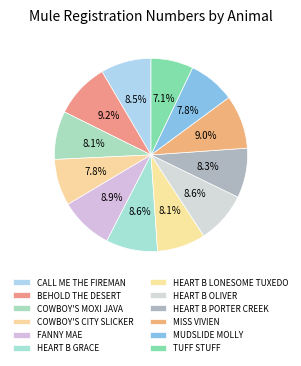

Is it true that MUDSLIDE MOLLY is 23% of the pie?

False